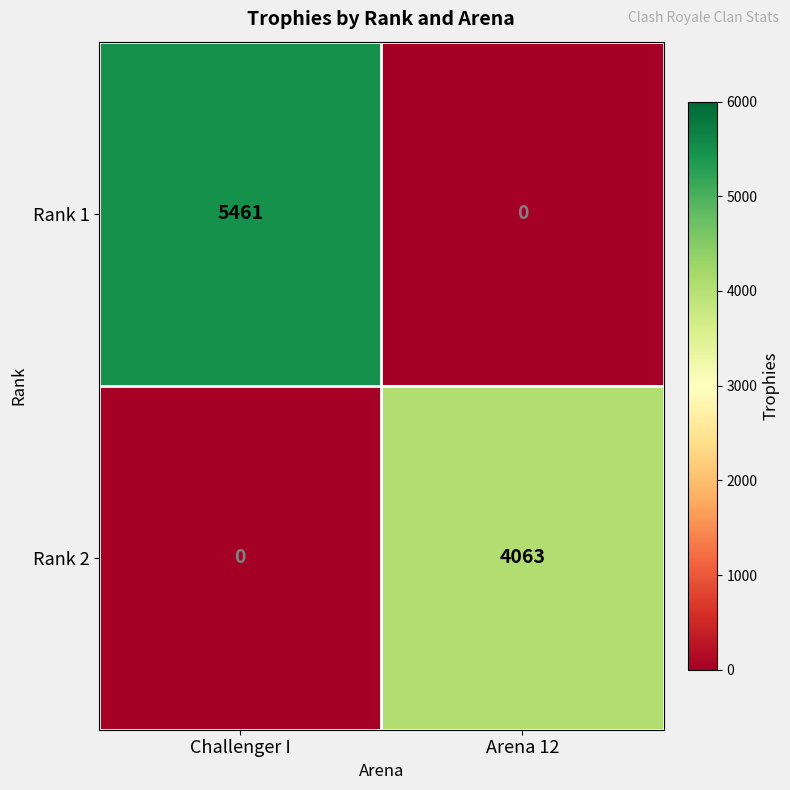

Which label corresponds to the largest value in the chart?

Challenger I